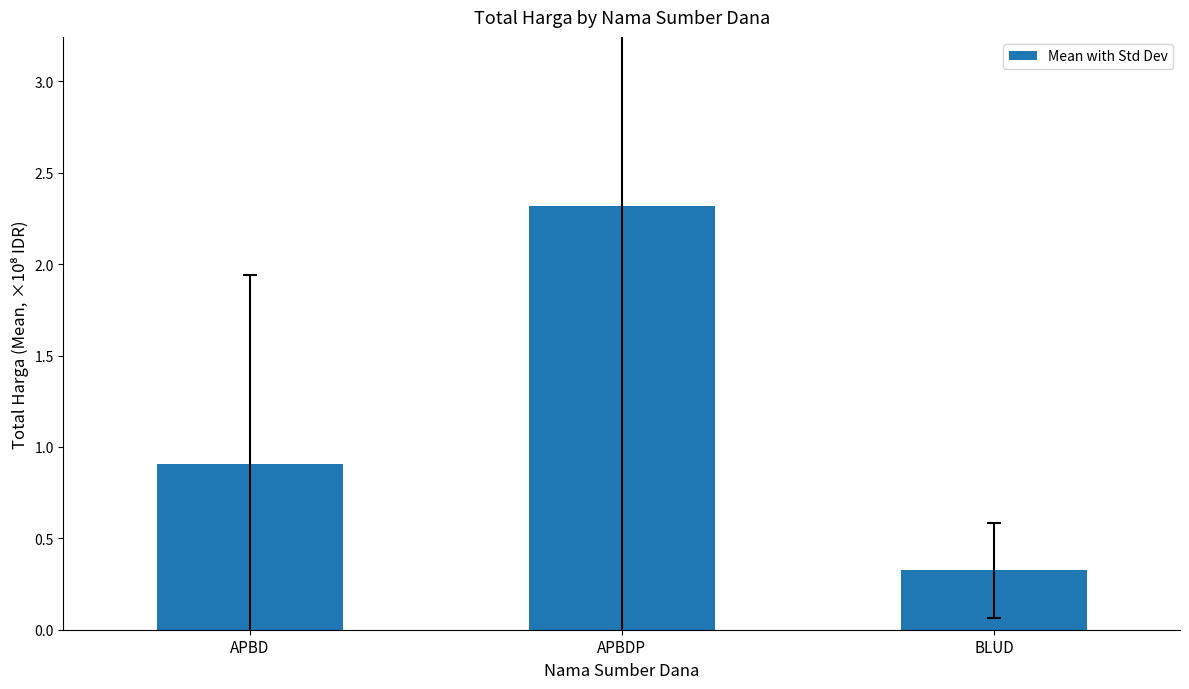

What value does the data have at APBD?

0.9